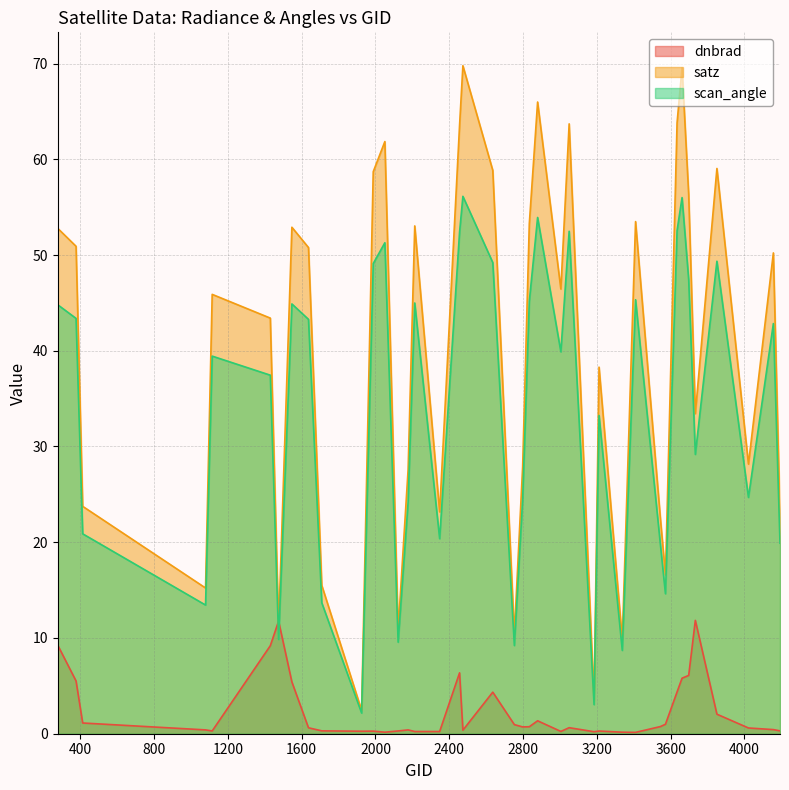

Between 3410 and 3734, which series saw the biggest shift?

satz